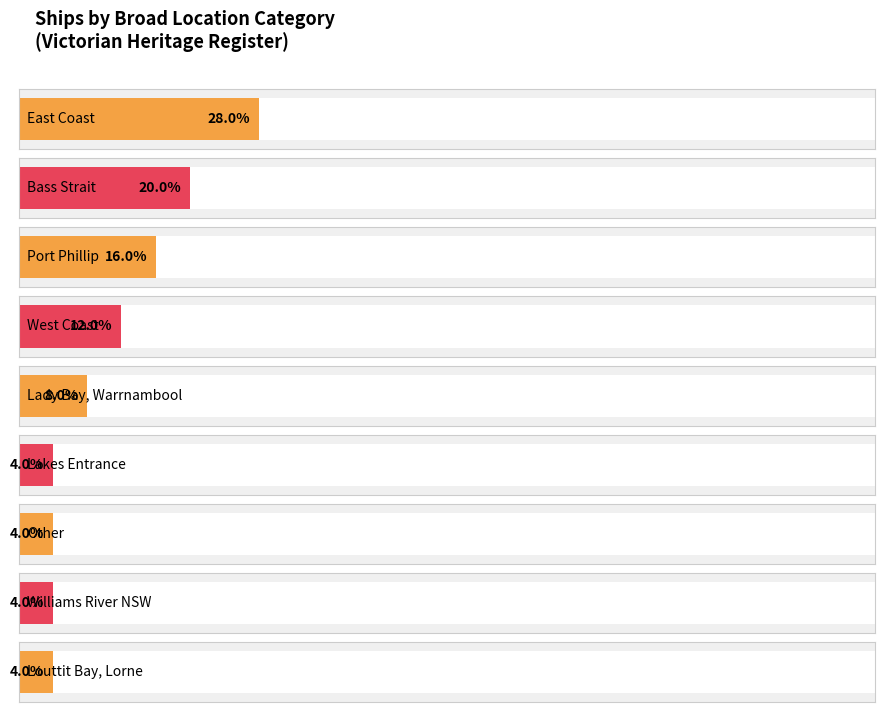

True or false: the data shows 3 at Lady Bay, Warrnambool.

False